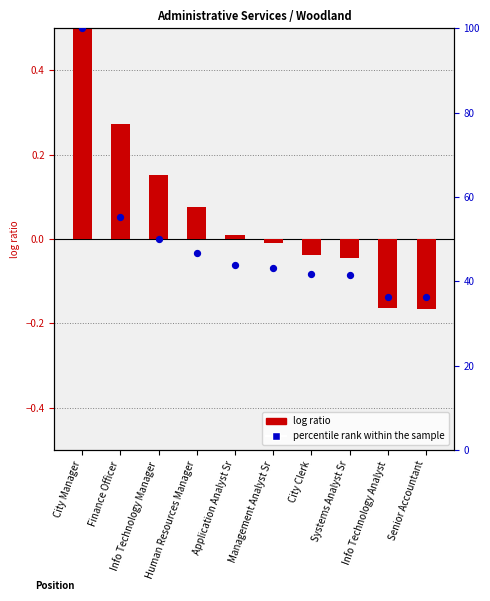

Which series reaches the minimum Y coordinate?

log ratio